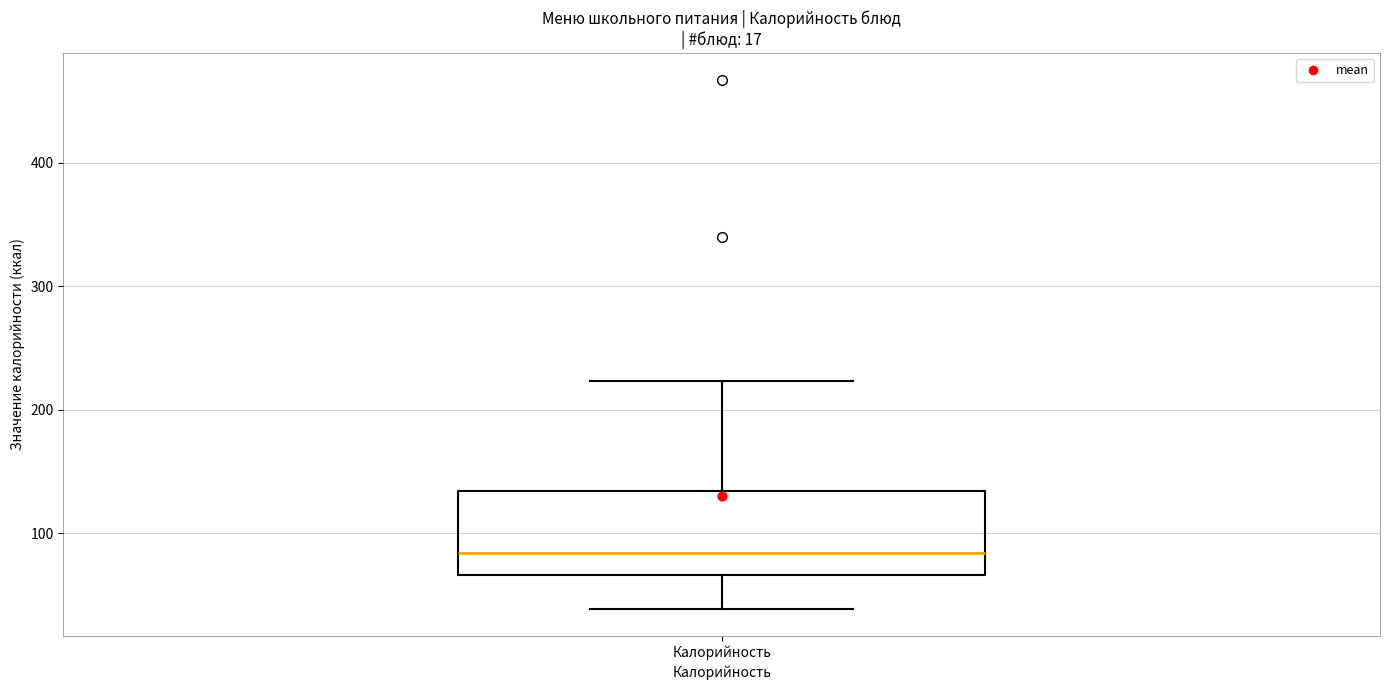

Where does the lower whisker of the box for Калорийность end on the y-axis? The values are not printed on the chart, so give them approximately, as read against the axis.

40